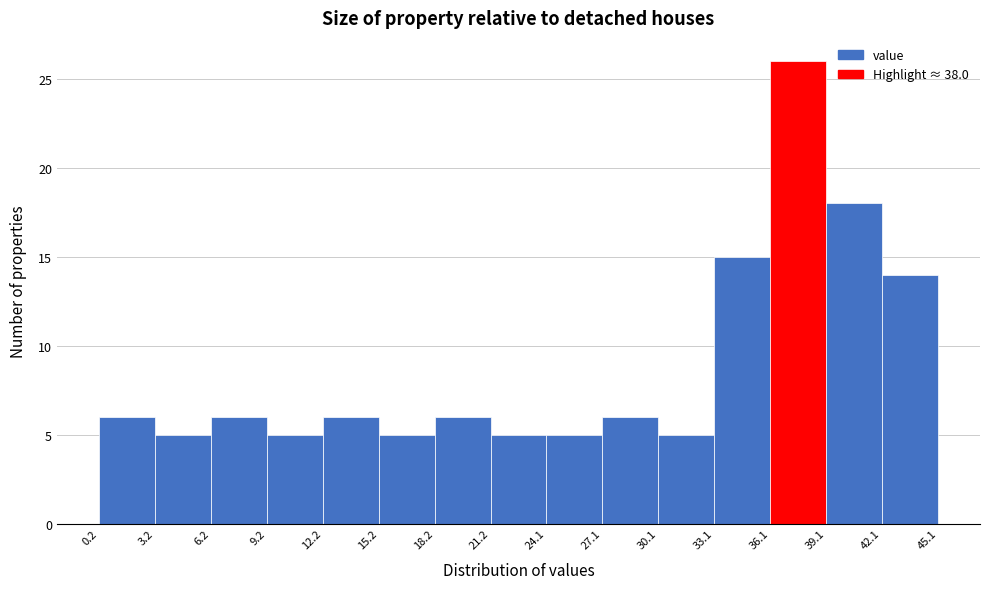

Over which range of the x-axis is the bar tallest?

36.1 to 39.1